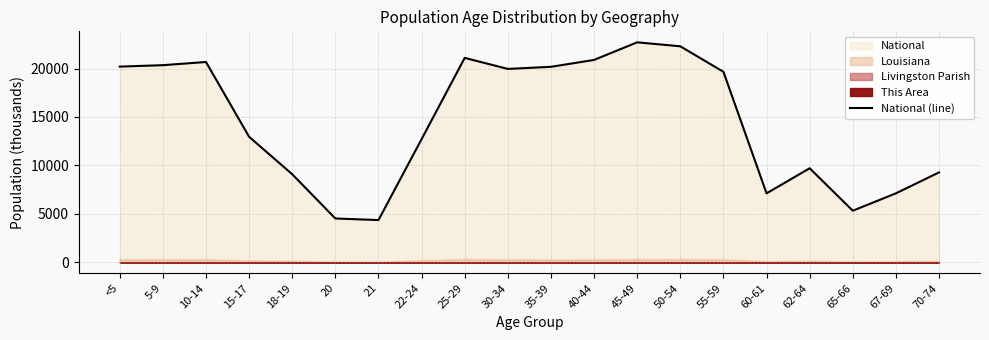

Where is the first local minimum?

21